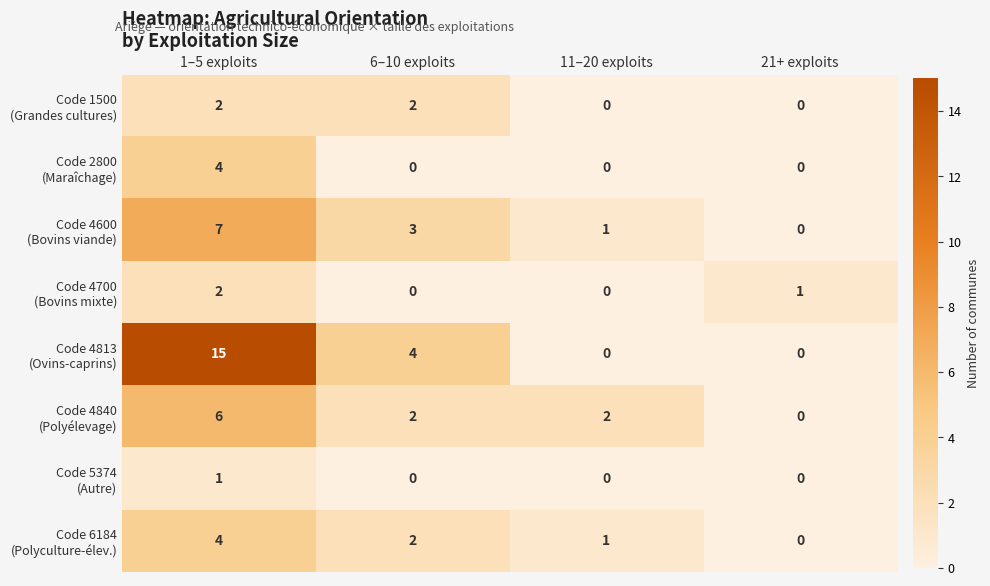

At how many categories does at least one series exceed 0?

4